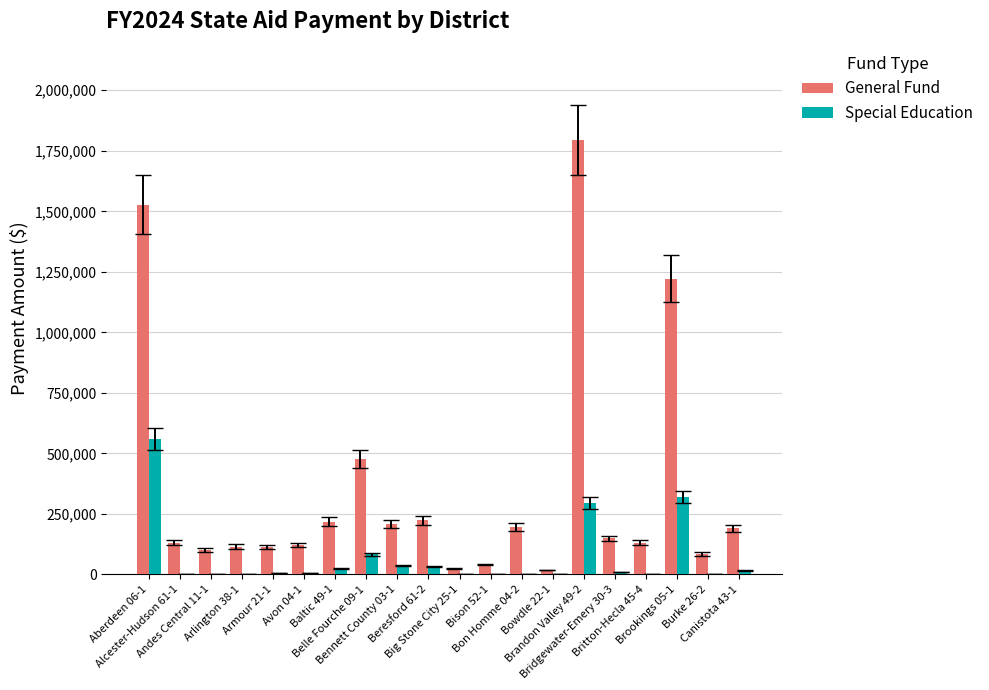

At which category does the chart reach its peak across all series?

Brandon Valley 49-2